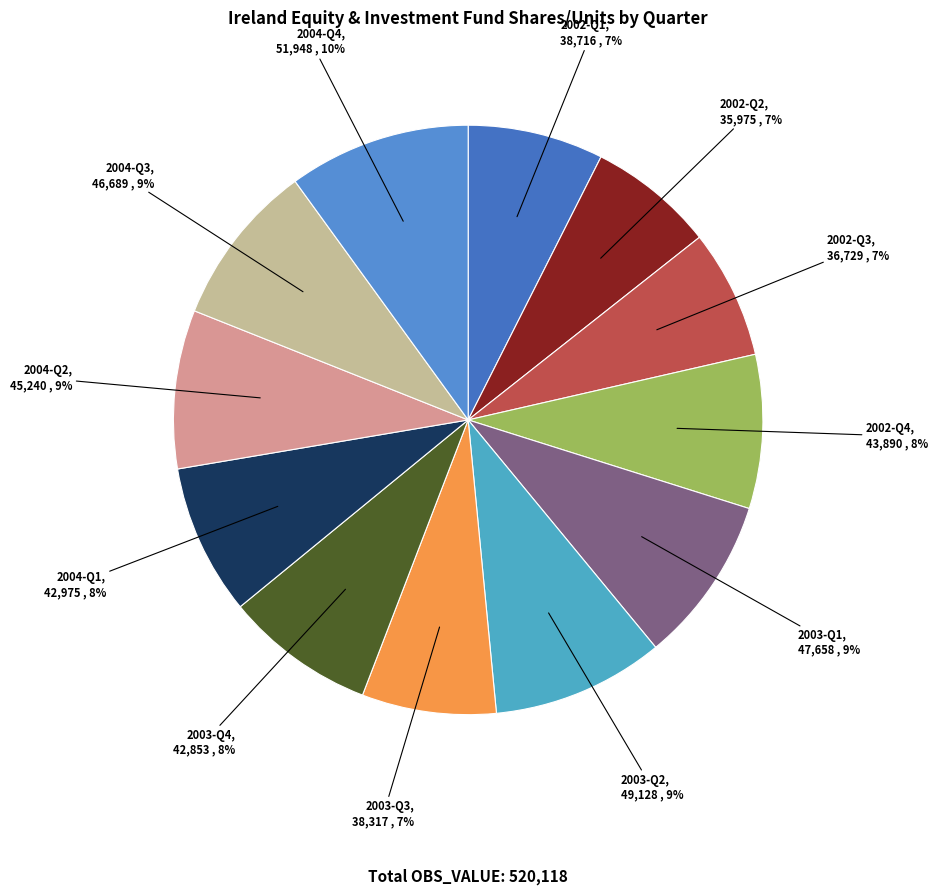

Does 2002-Q1 represent more than half of the total?

No